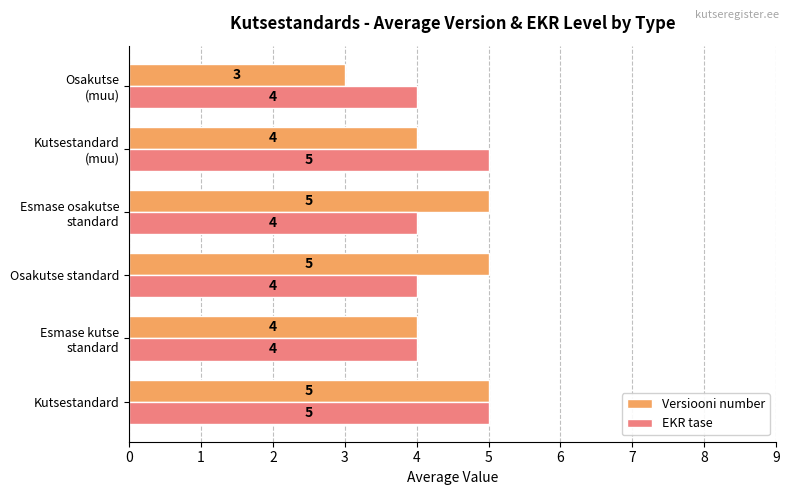

What is the average value of the Versiooni number series?

4